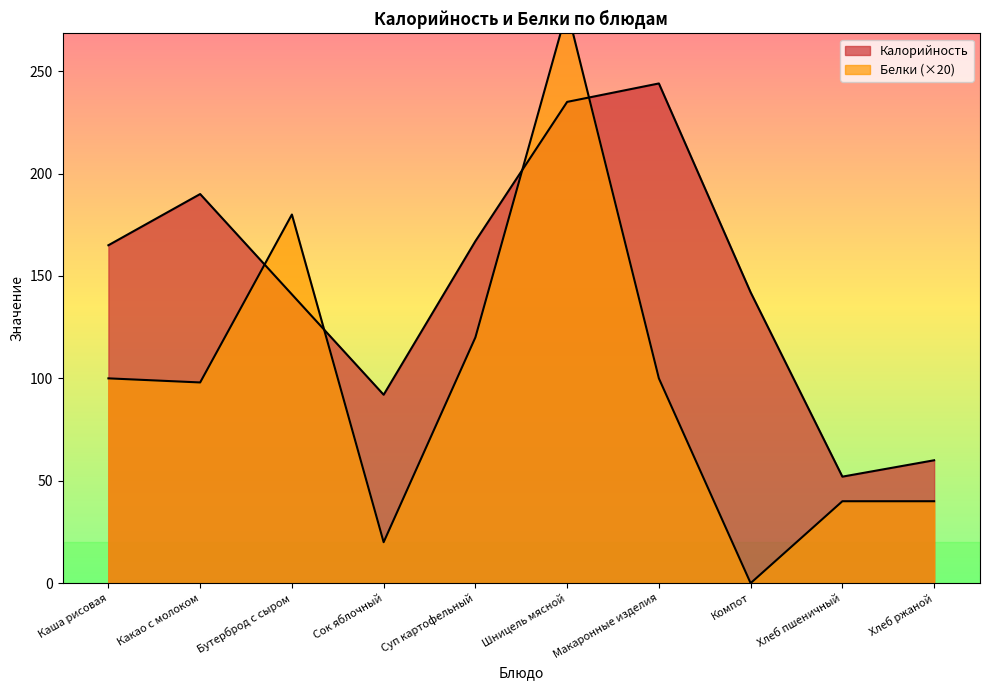

True or false: Белки has a value of 393 at Шницель мясной.

False